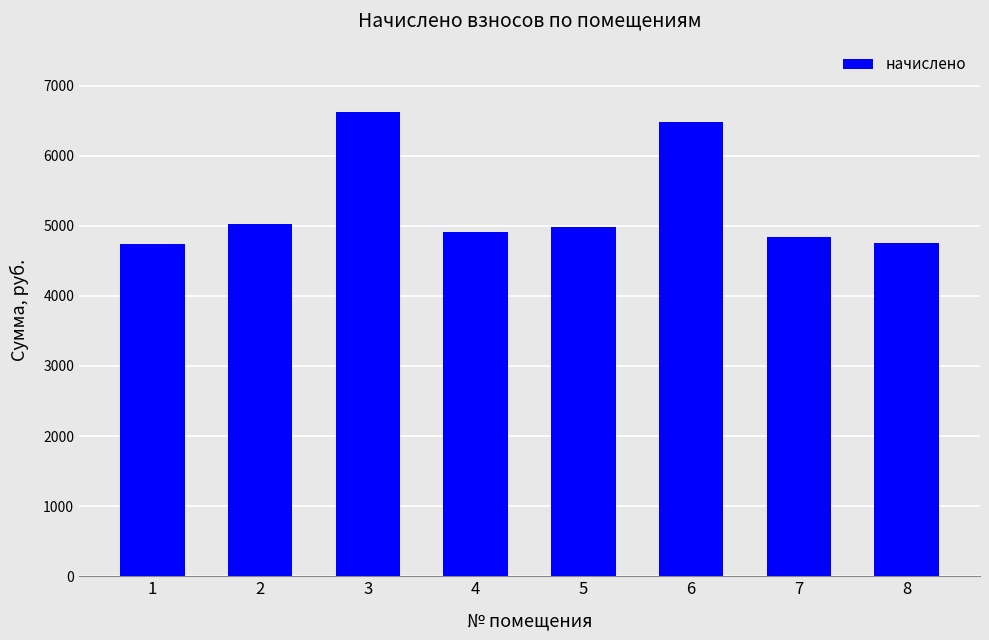

What is the change in value from 3 to 4?

-1701.5